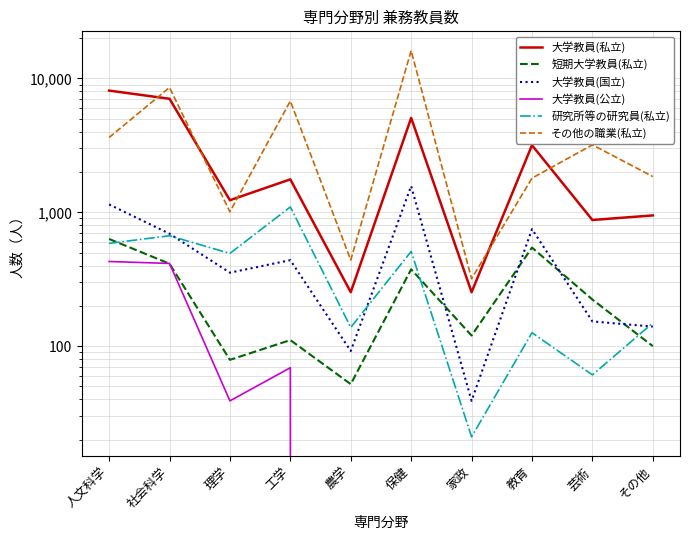

True or false: 大学教員(私立) has more than 1 points higher than both neighbors.

True